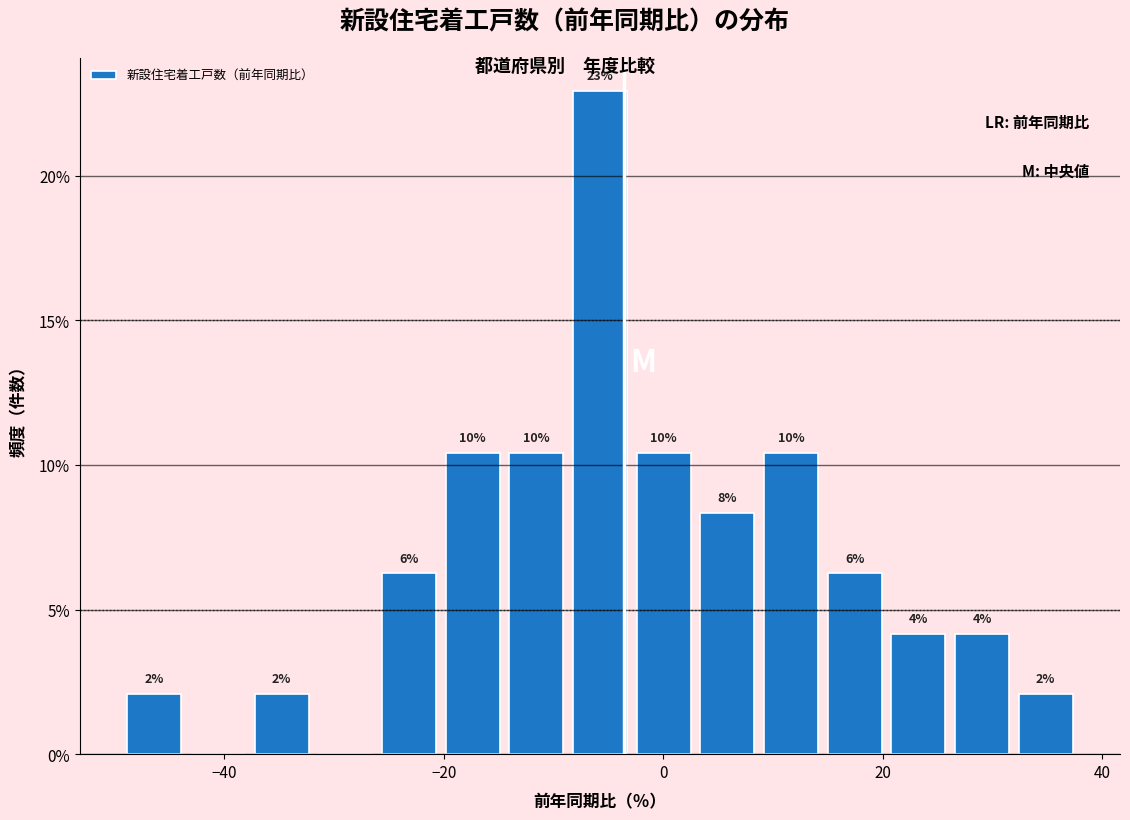

Around what value on the x-axis is the tallest bar? Give the approximate position of its centre, as read against the axis.

-6